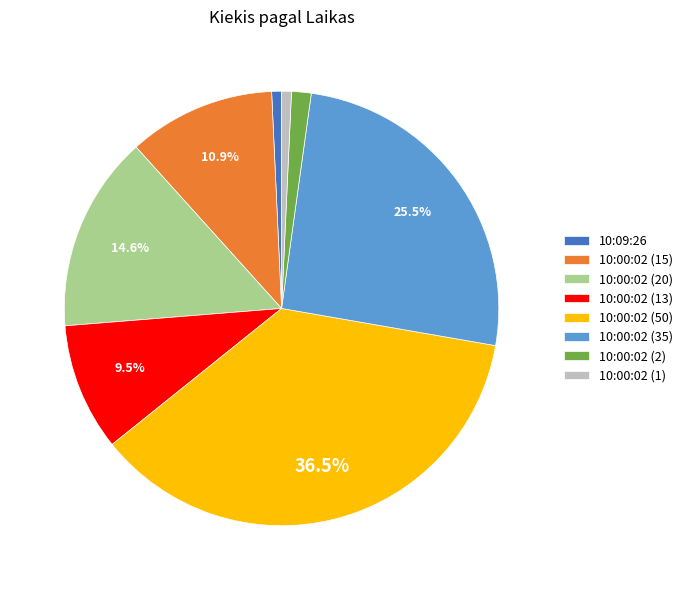

Between 10:00:02 (20) and 10:00:02 (13), which is larger?

10:00:02 (20)